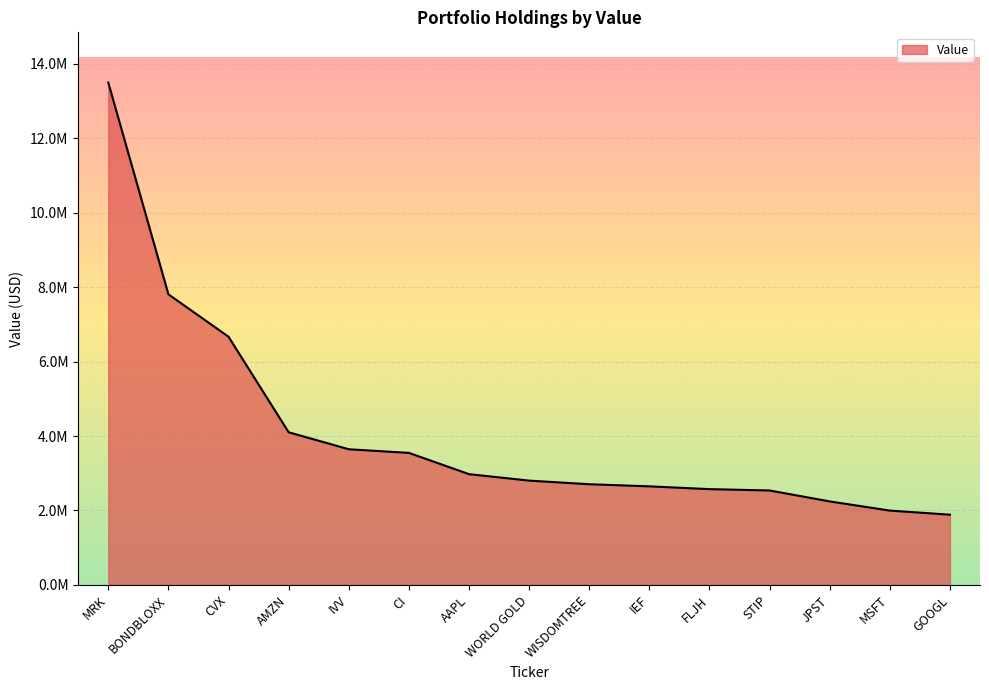

The value at JPST is 2242612. True or false?

True